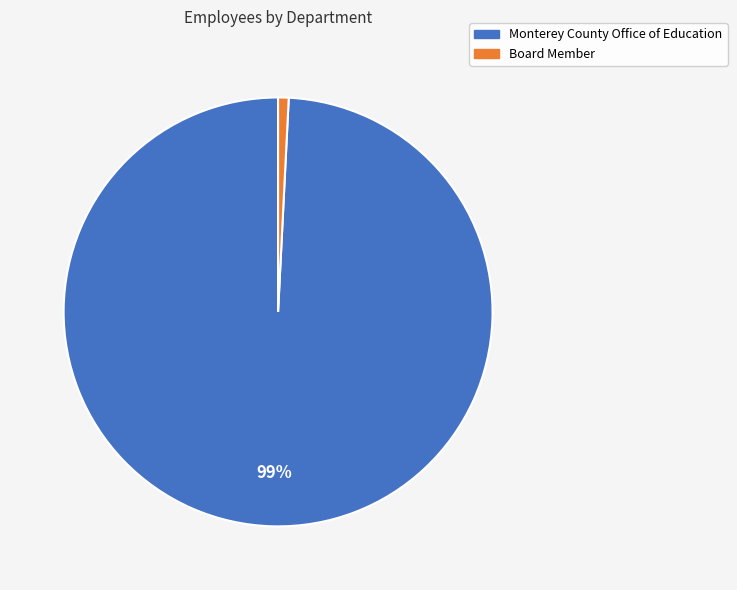

Between Monterey County Office of Education and Board Member, which is larger?

Monterey County Office of Education